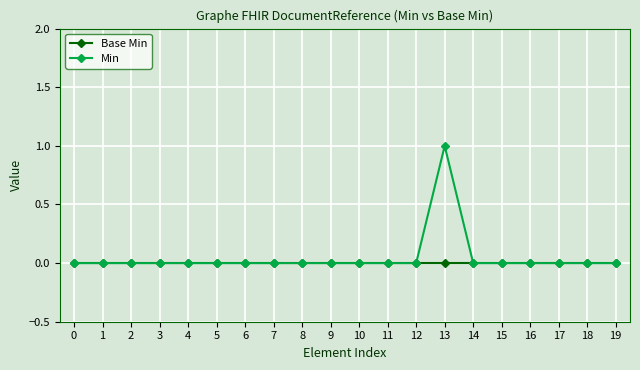

The value of Min at 17 is 0. True or false?

True